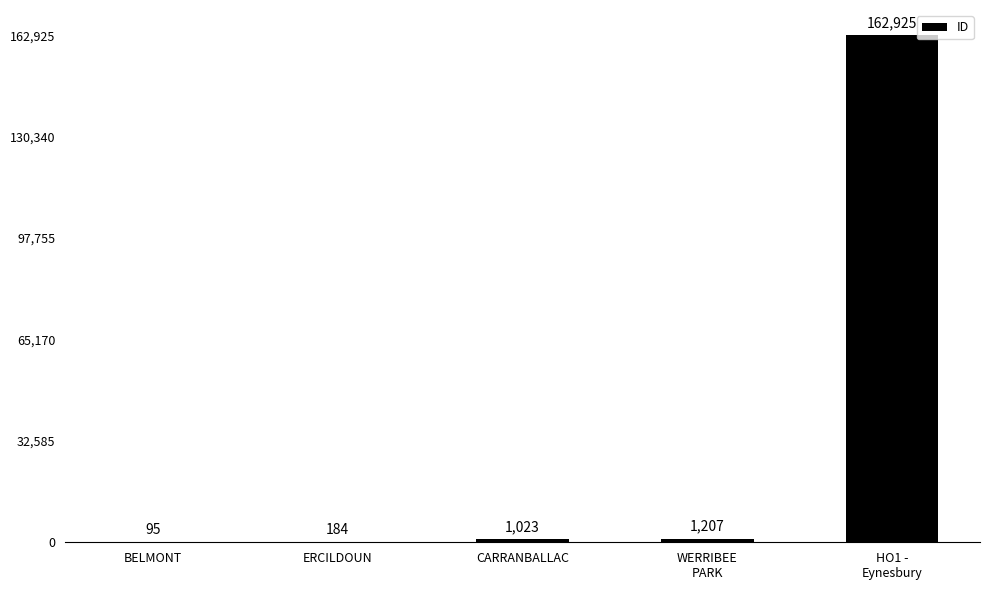

Is it true that the value at ERCILDOUN is 184?

True